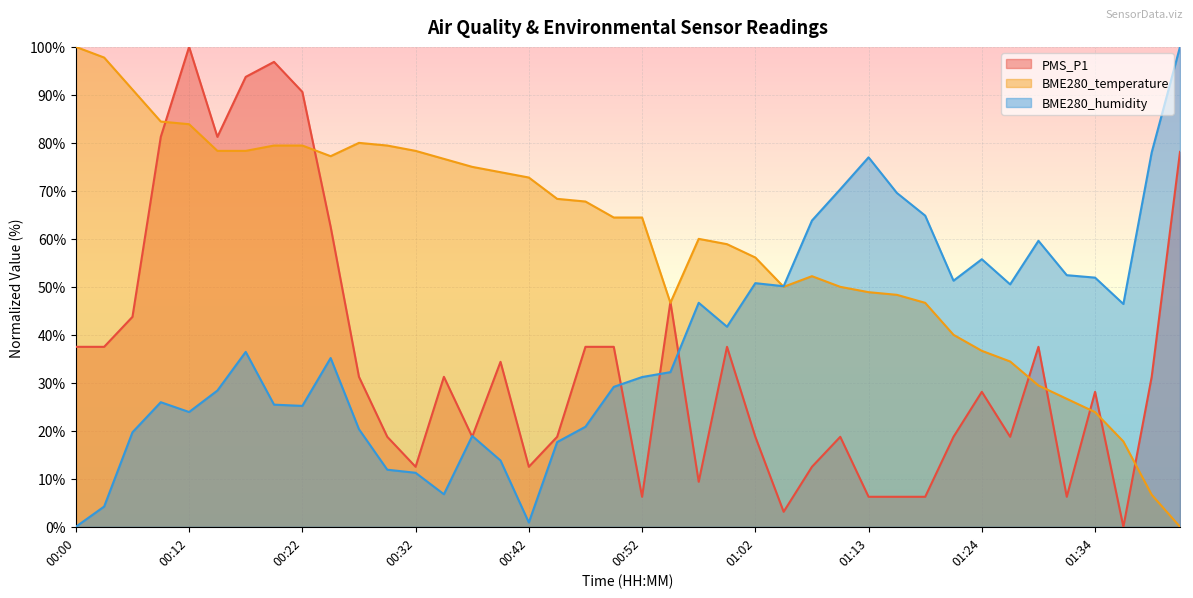

Does the chart display data point markers on the line(s)?

No